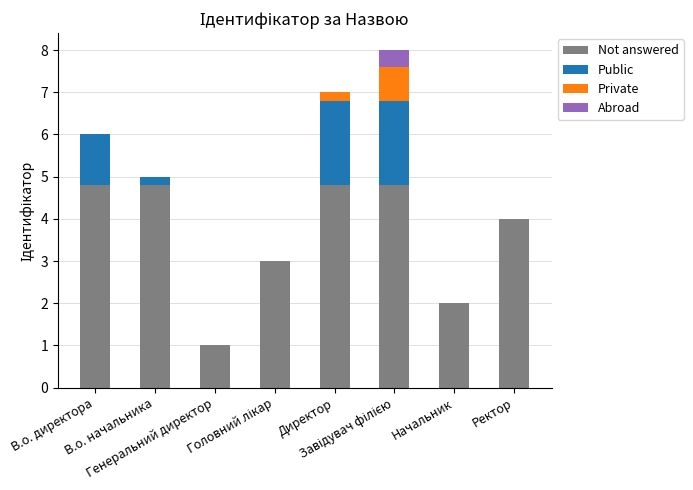

What is the highest value of the Not answered series?

4.8